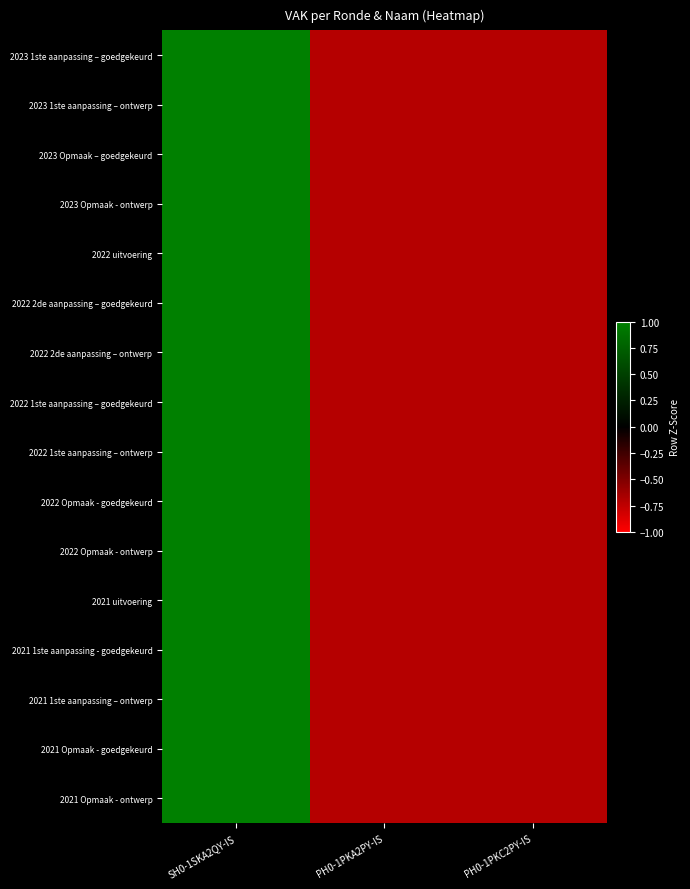

How many series are shown in this chart?

16